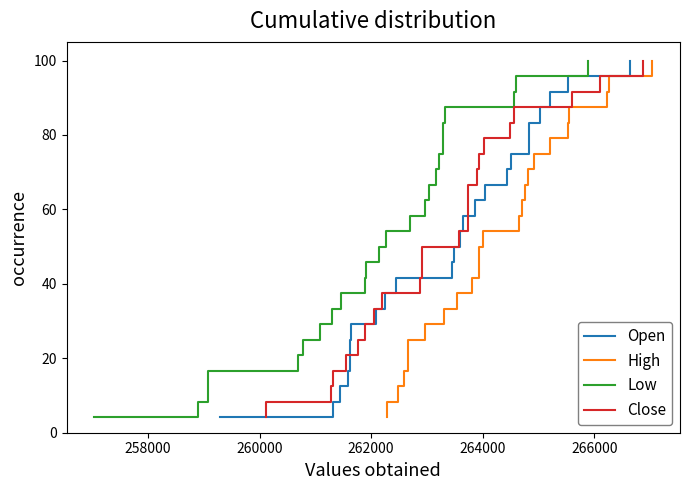

Is the value of High at 14 greater than the value of Low at 20?

No